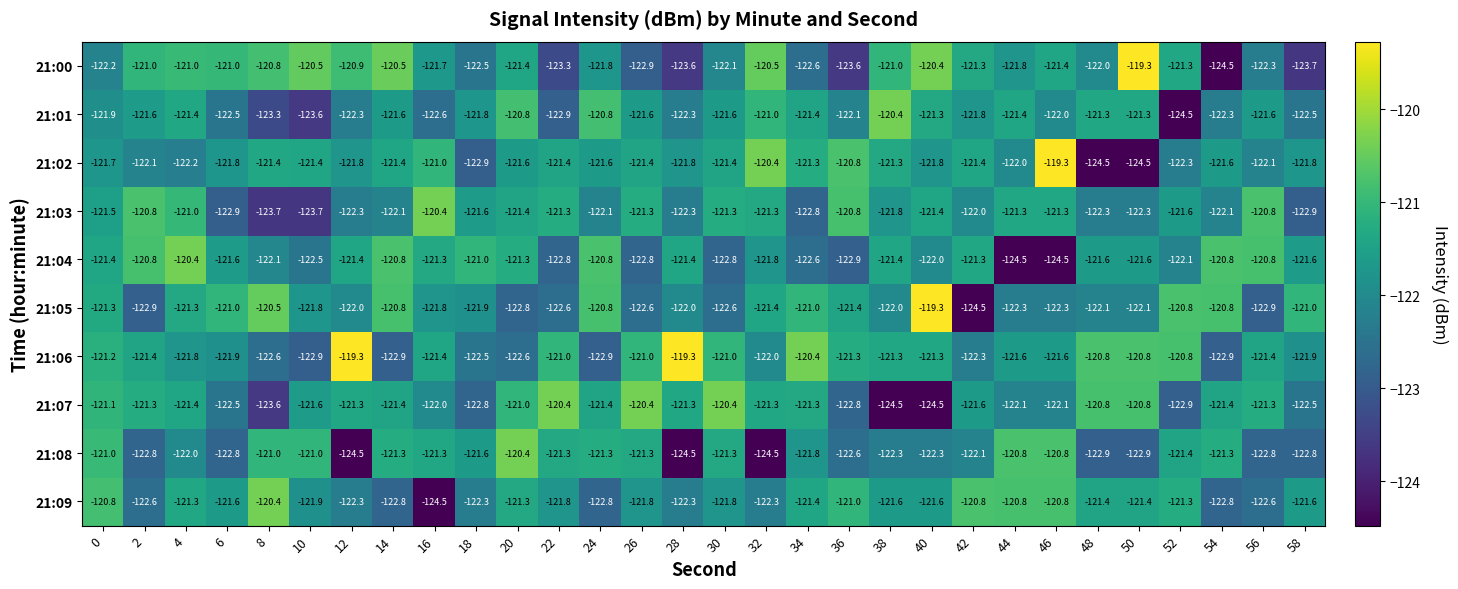

What value does the 21:01 series have at 44?

-121.4